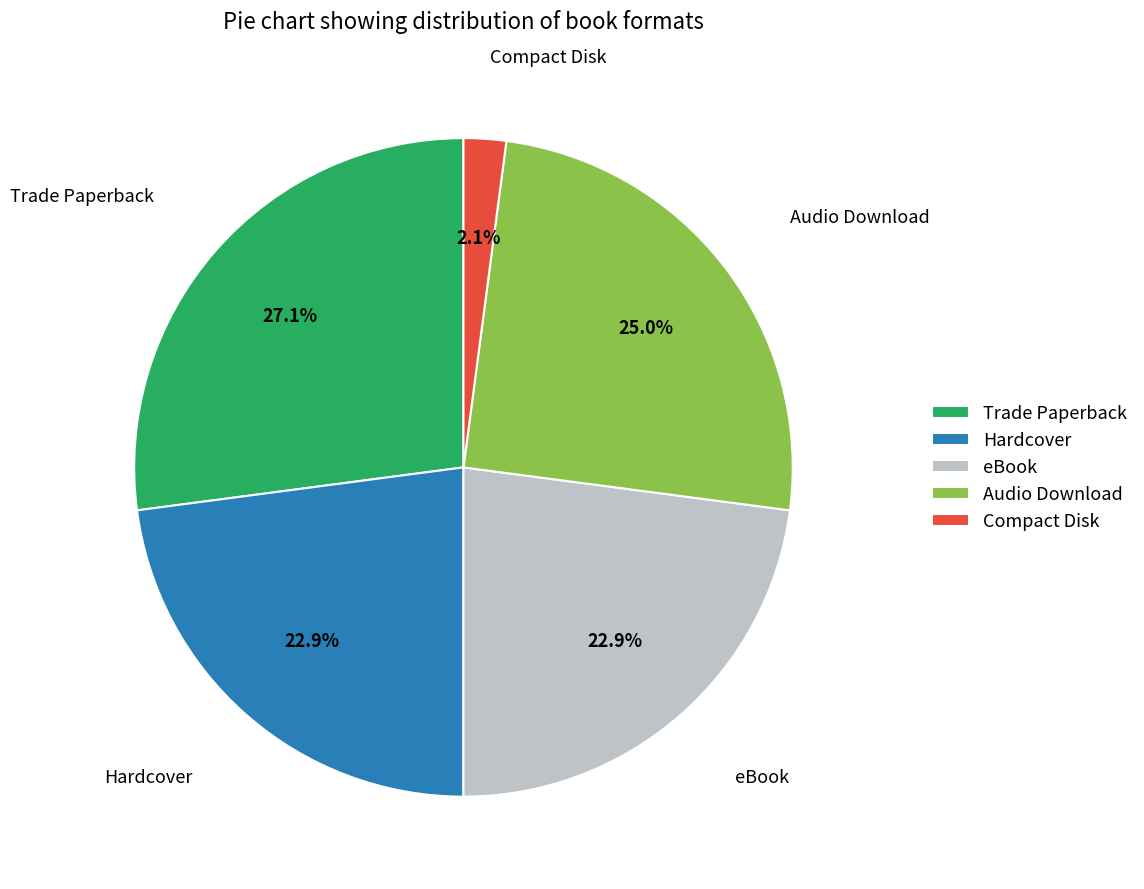

To the nearest percent, what percentage of the pie is Hardcover?

23%